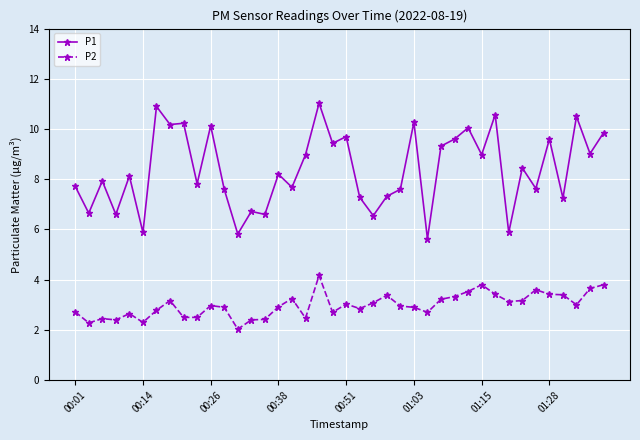

What is the difference between the second highest and minimum values in the P2 series?

1.8